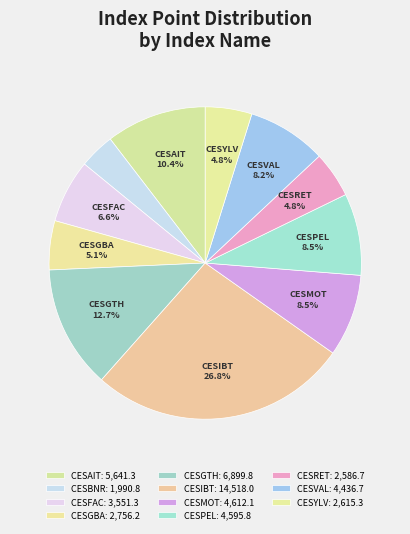

Combined, what portion of the pie is CESMOT and CESAIT?

18.9%